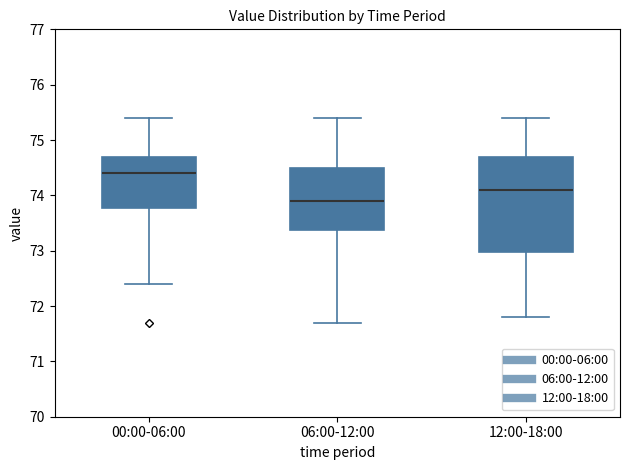

Comparing the boxes themselves (not the whiskers), which one is the tallest?

12:00-18:00